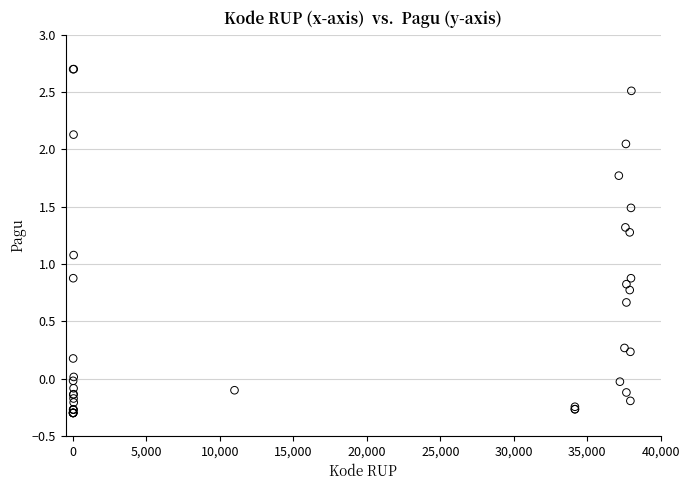

What Y value in the scatter plot is closest to 1?

1.1